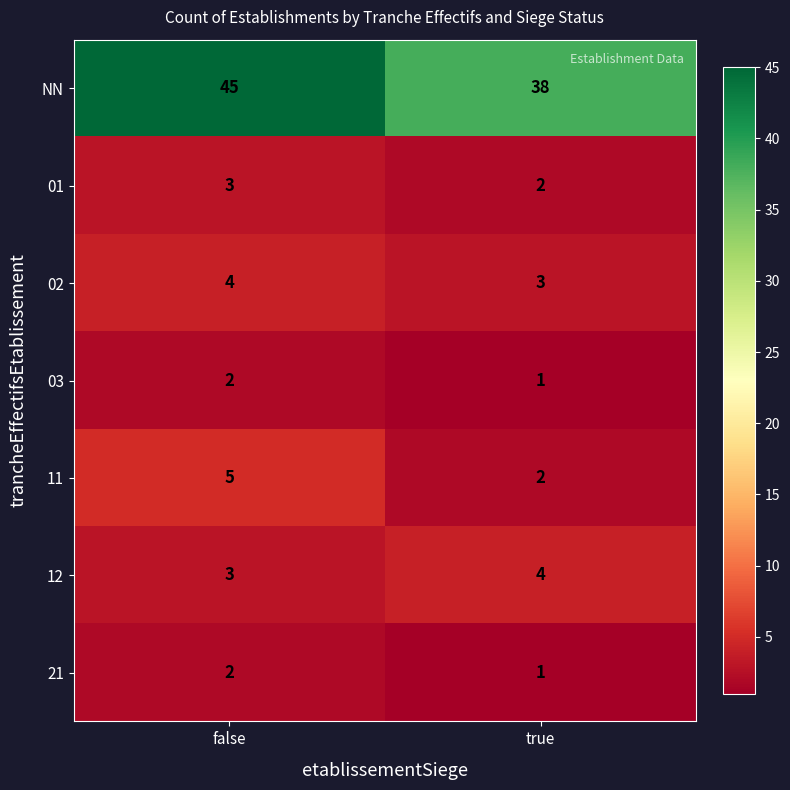

What is the average value of the 02 series?

4